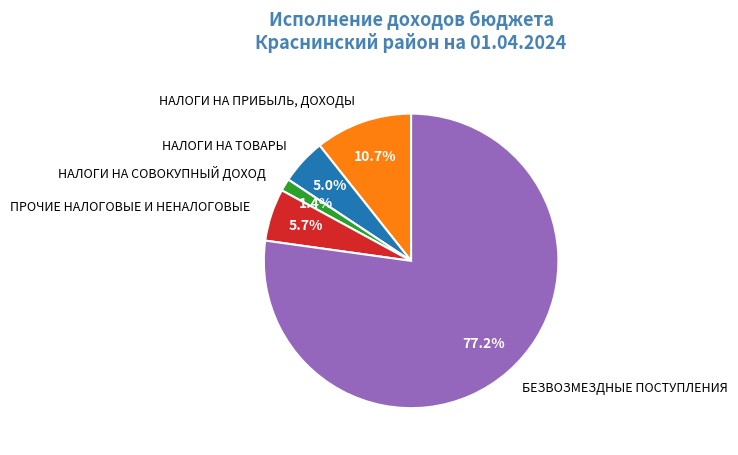

What percentage is NOT represented by НАЛОГИ НА СОВОКУПНЫЙ ДОХОД?

98.6%